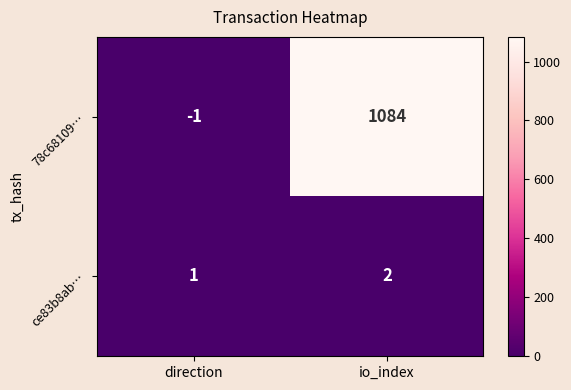

What is the difference between the highest and lowest values at io_index?

1082